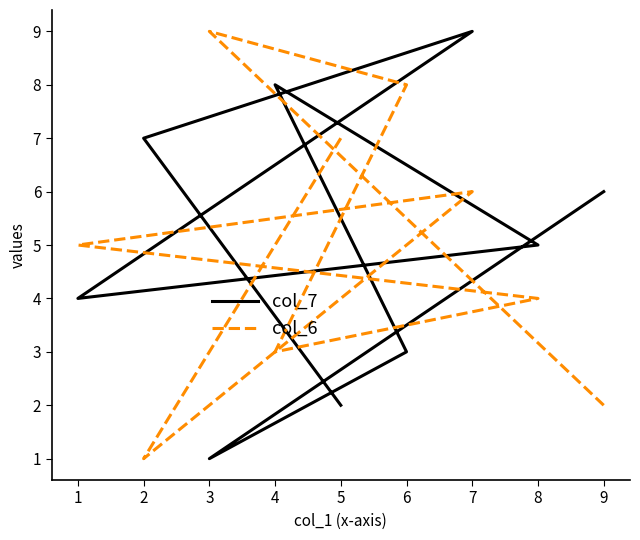

What is the total value across all series at 6?

11